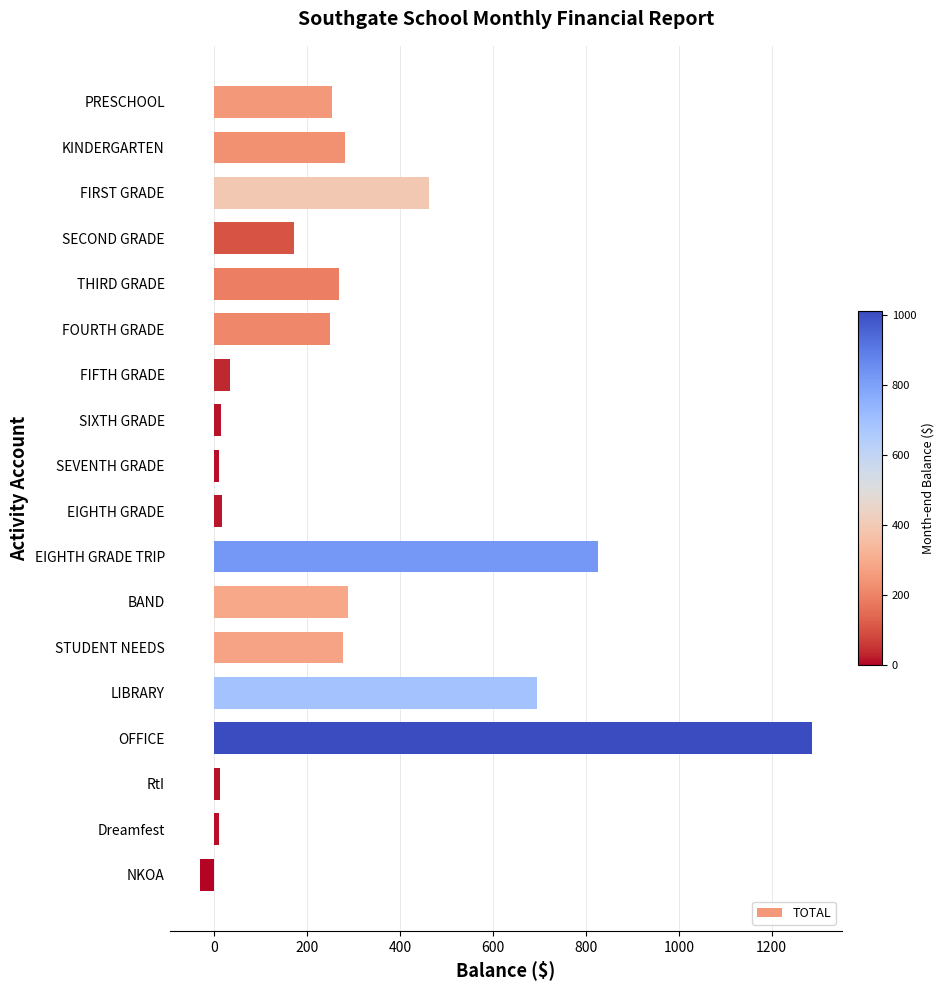

What is the maximum value shown in the chart?

1286.0